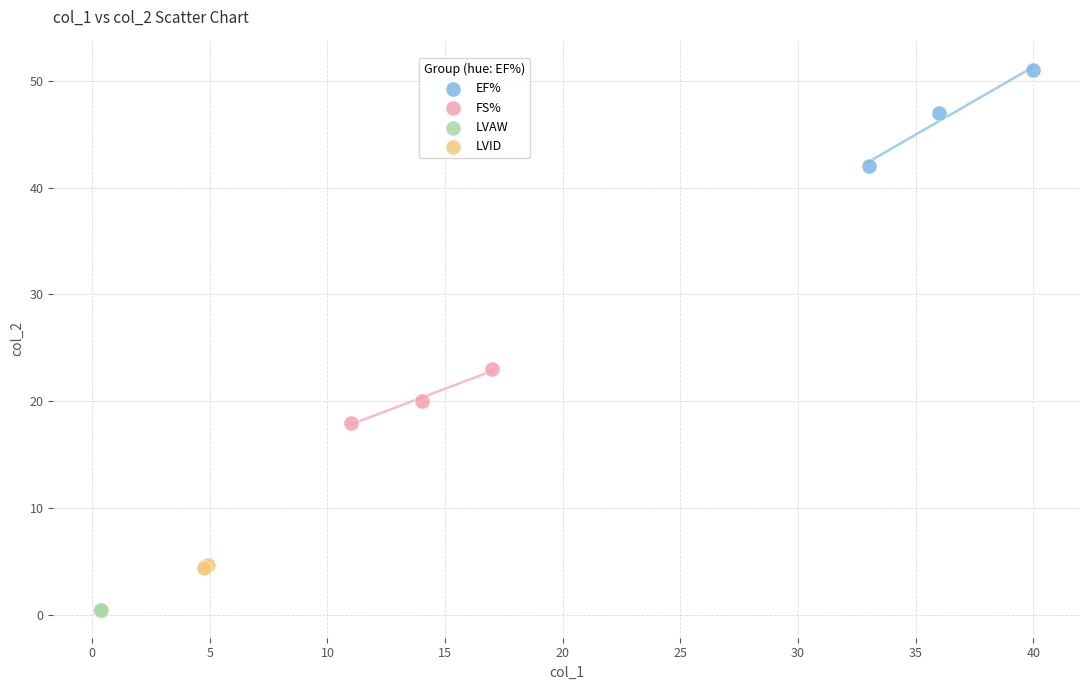

Which series has the widest spread of Y values?

EF%